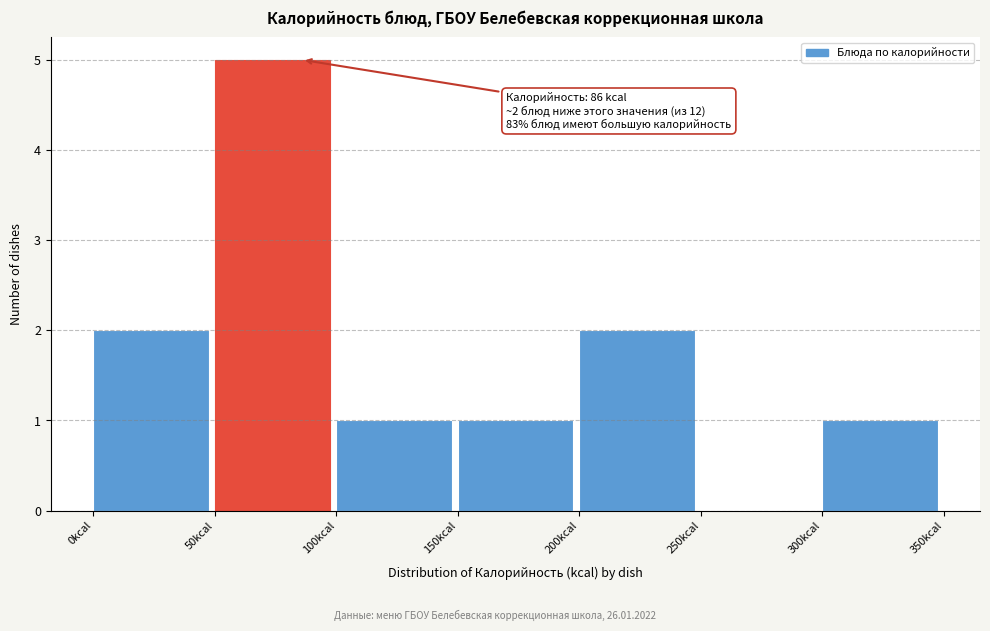

Over which range of the x-axis is the bar tallest?

50 to 100